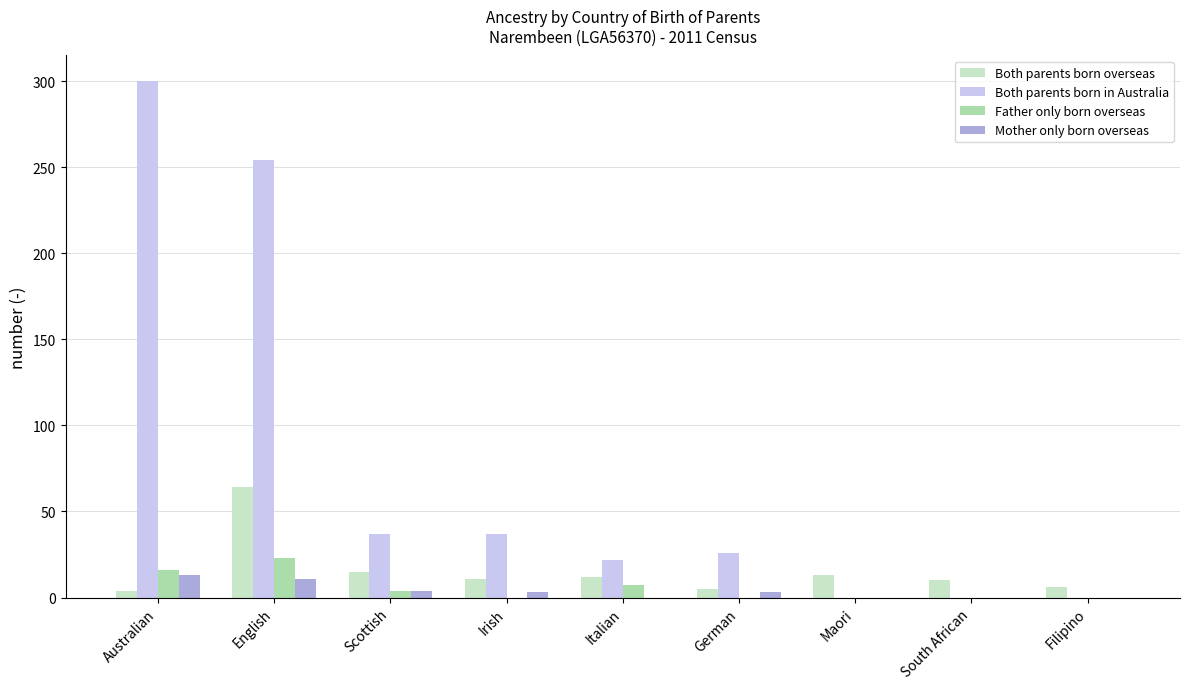

The Both parents born overseas series shows 13 at Maori. True or false?

True